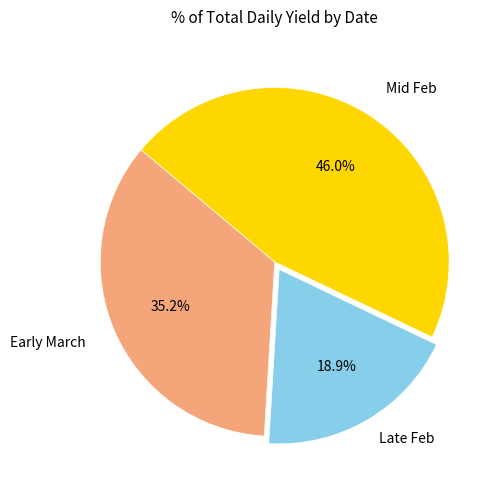

To the nearest percent, what is the difference between the largest and smallest slice percentages?

27%